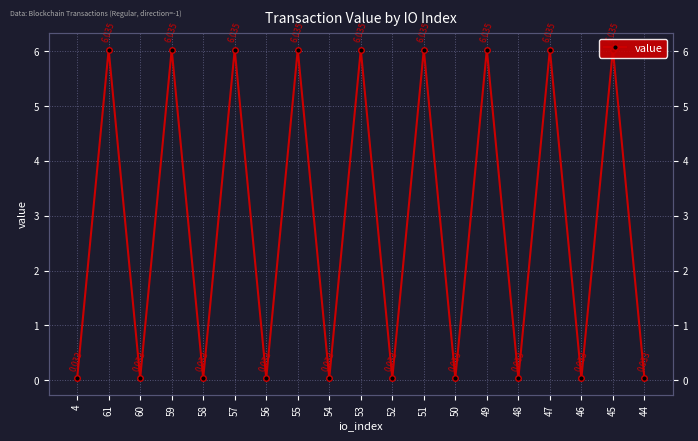

At which category does the chart reach its minimum across all series?

4